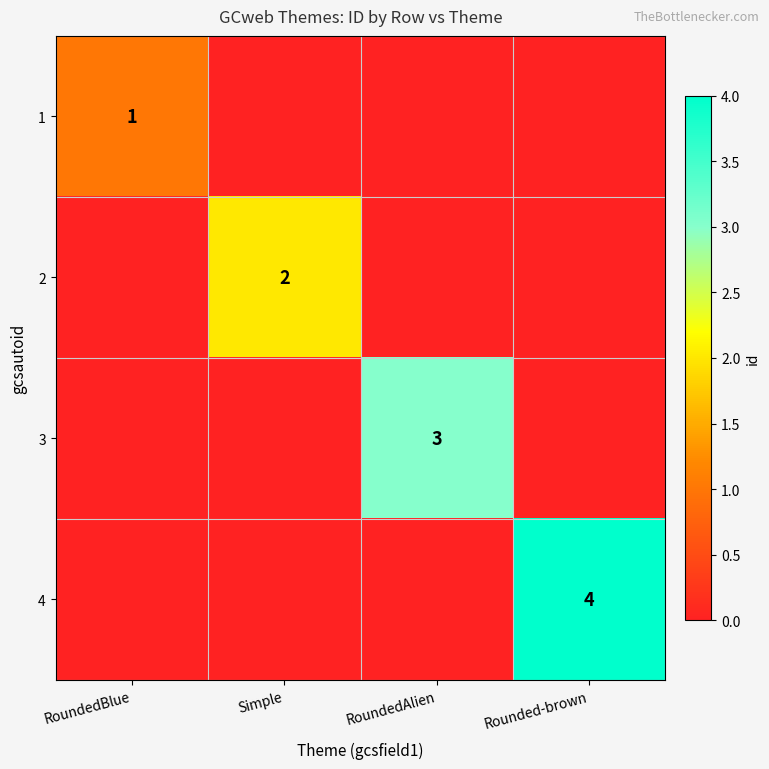

Is it true that 2 equals 2 at Simple?

True